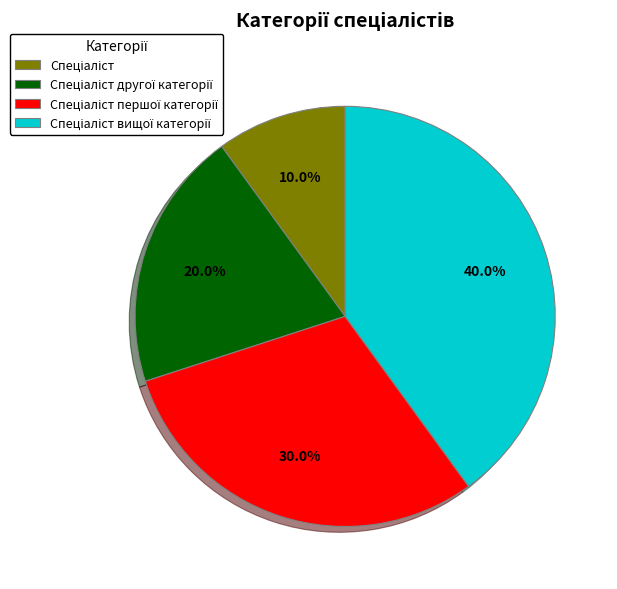

Does any single category account for the majority?

No